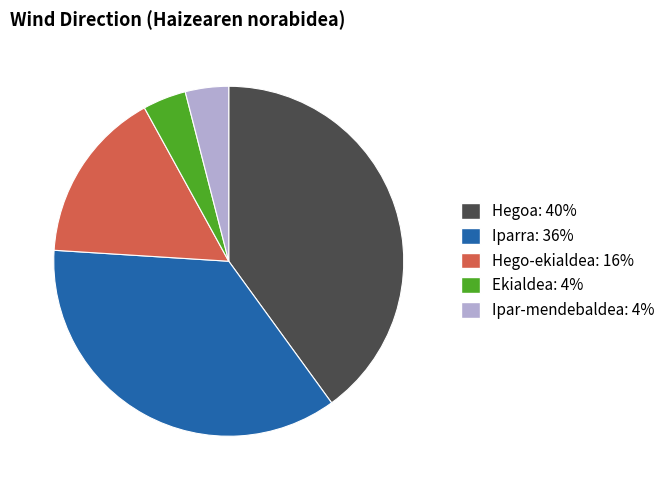

Does Hego-ekialdea account for over 50% of the chart?

No